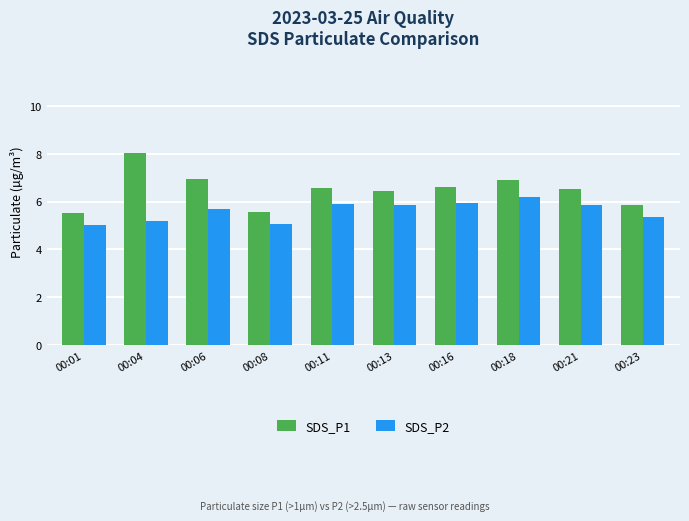

The SDS_P1 series shows 5.8 at 00:23. True or false?

True